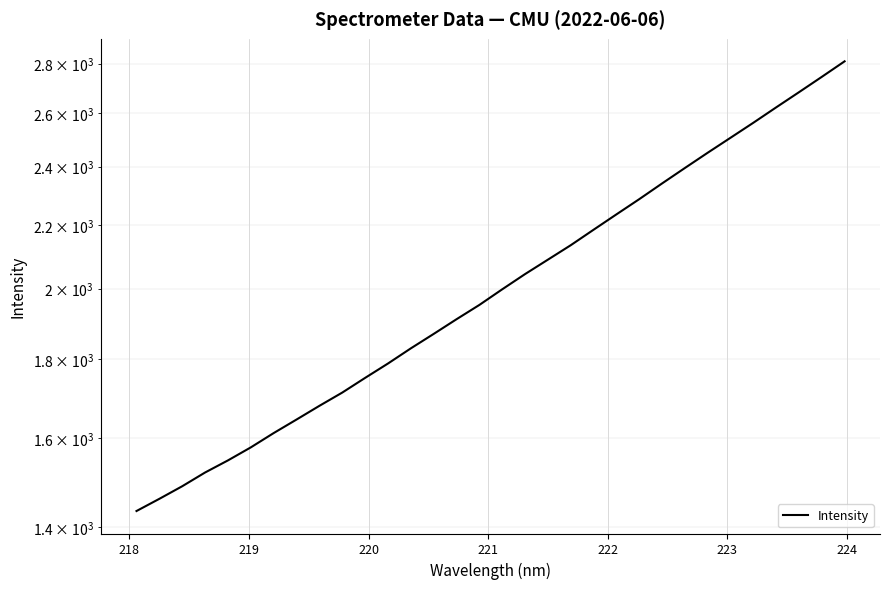

Reading left to right, transcribe all the data shown in this chart.

1434.5	1460.9	1488.6	1519.5	1547.3	1577.7	1611.8	1644.7	1678.8	1712.4	1750.4	1788.4	1829.3	1869.3	1910.8	1952.0	1998.1	2044.1	2088.7	2134.3	2184.3	2234.9	2286.4	2340.7	2395.4	2450.7	2506.2	2563.1	2622.7	2682.8	2745.1	2809.6